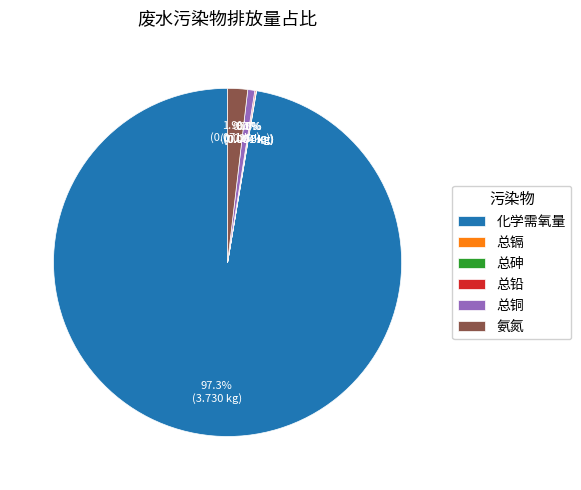

Which slice is the largest?

化学需氧量